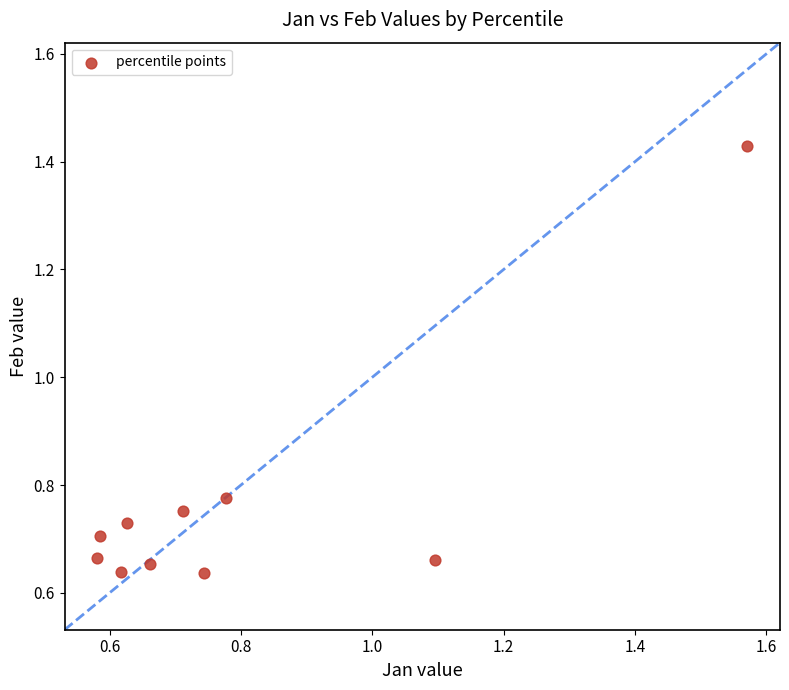

What is the range of X values (max minus min)?

1.0